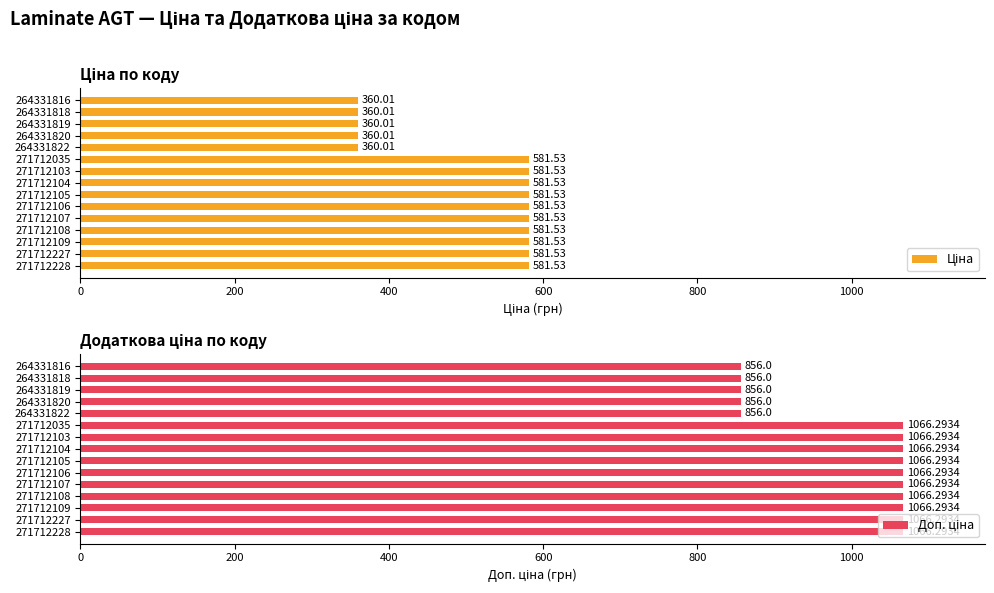

Rank the series at 264331819 from highest to lowest value.

Доп. ціна, Ціна